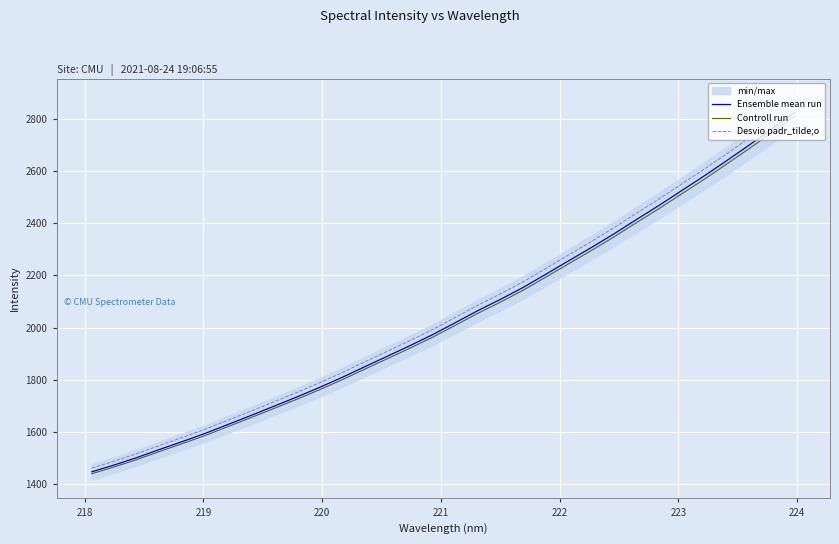

What is the minimum value for Desvio padr_tilde;o?

1462.2